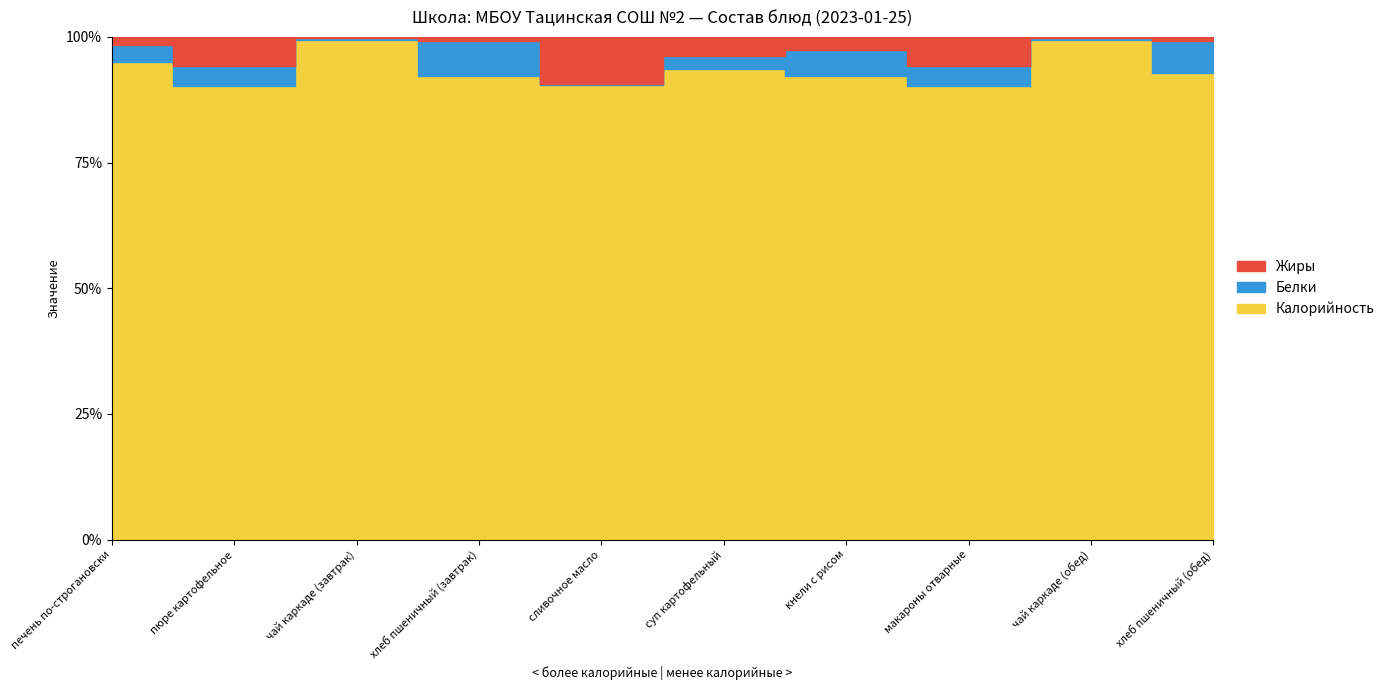

Where is the first local minimum for Калорийность?

пюре картофельное